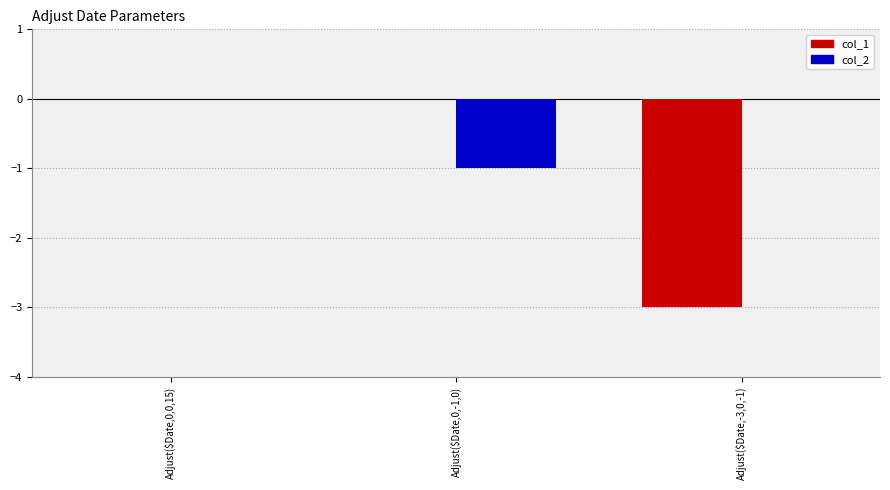

Reading left to right, extract all data points from this chart.

col_1: 0	0	-3
col_2: 0	-1	0